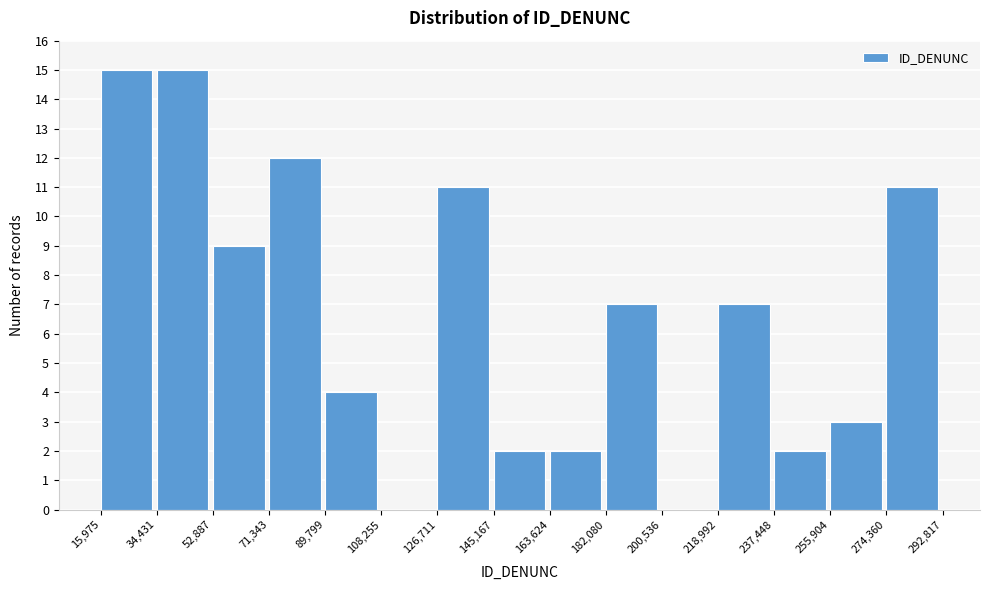

Reading left to right, list every bar in this chart as the range it spans on the x-axis followed by its height. The values are not printed on the chart, so give them approximately, as read against the axis.

15,975 to 34,431: 15
34,431 to 52,887: 15
52,887 to 71,343: 9
71,343 to 89,799: 12
89,799 to 108,255: 4
108,255 to 126,711: 0
126,711 to 145,167: 11
145,167 to 163,624: 2
163,624 to 182,080: 2
182,080 to 200,536: 7
200,536 to 218,992: 0
218,992 to 237,448: 7
237,448 to 255,904: 2
255,904 to 274,360: 3
274,360 to 292,817: 11